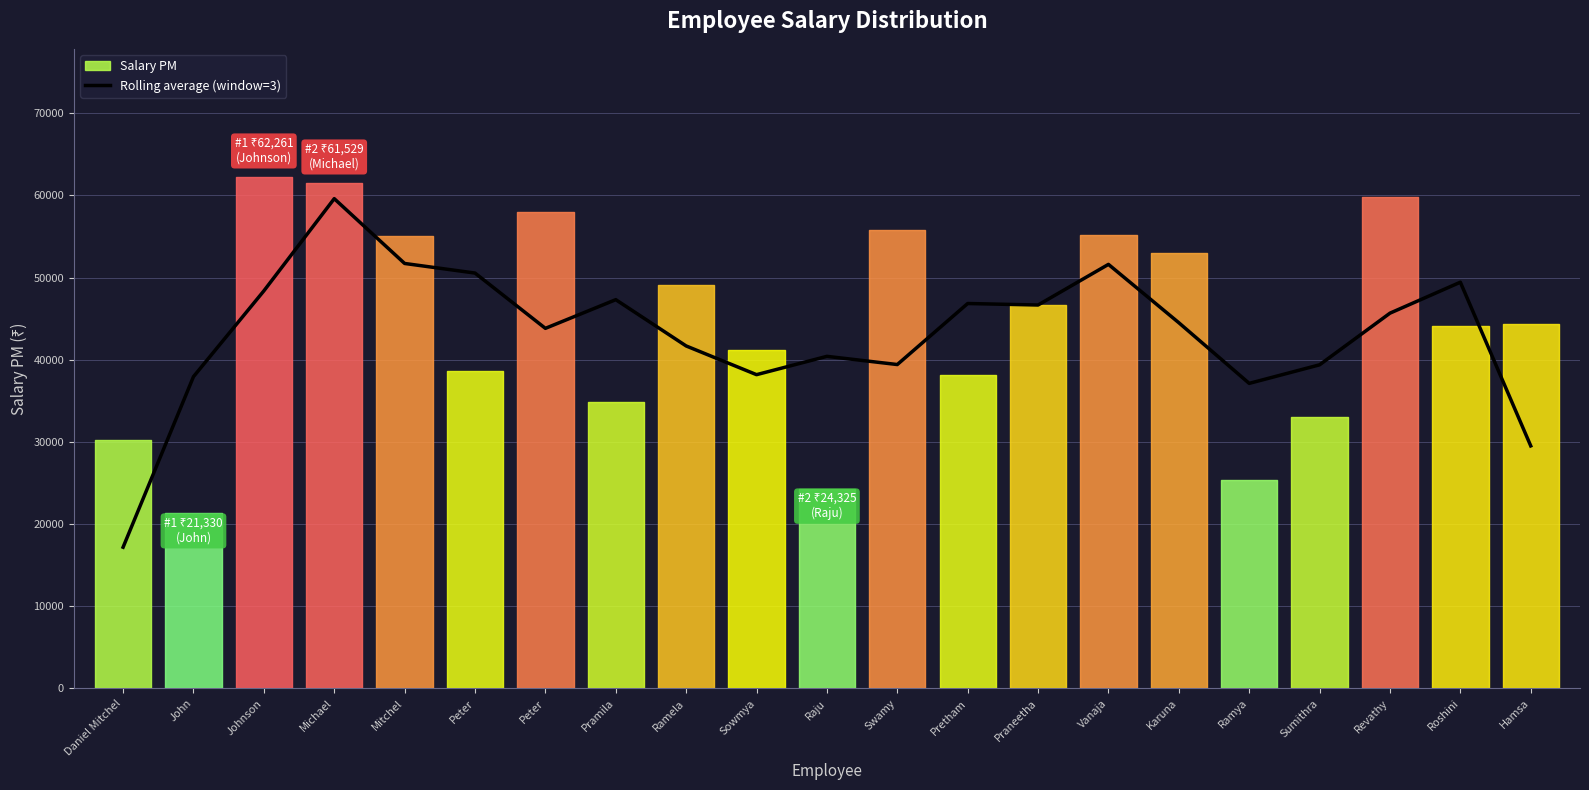

Between Peter and Pretham, which is larger?

Pretham